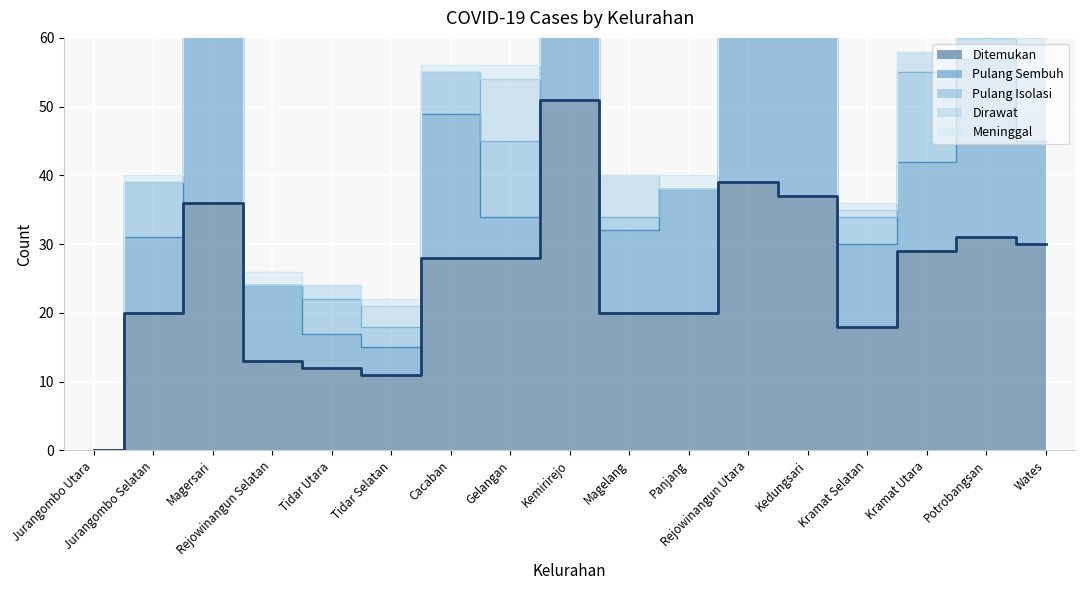

At which category is the sum across all series the highest?

Kemirirejo